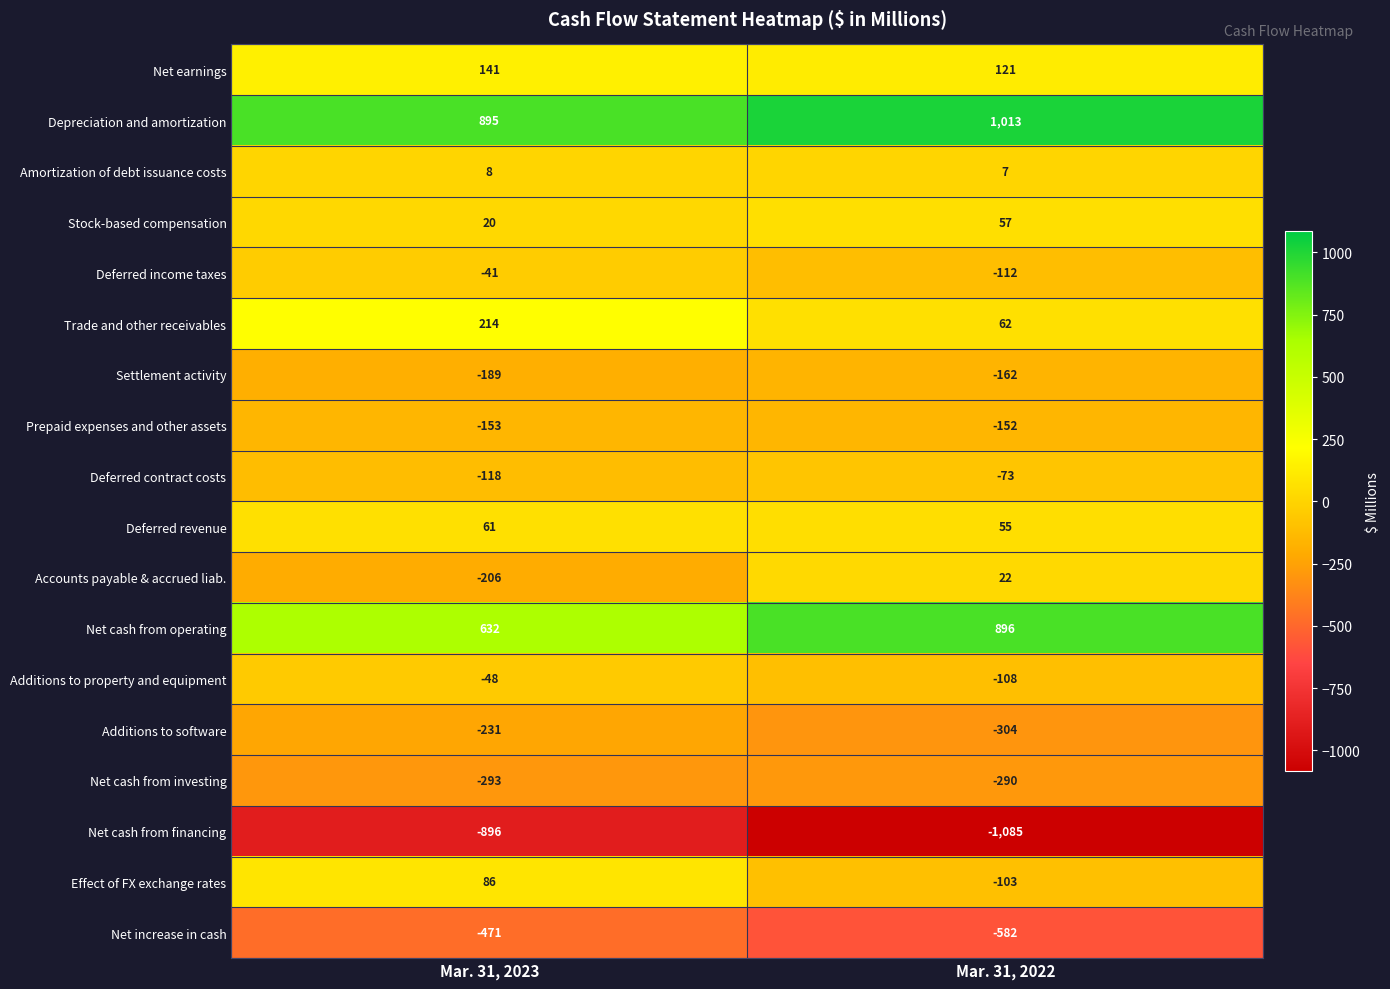

What is the maximum value shown in the chart?

1013